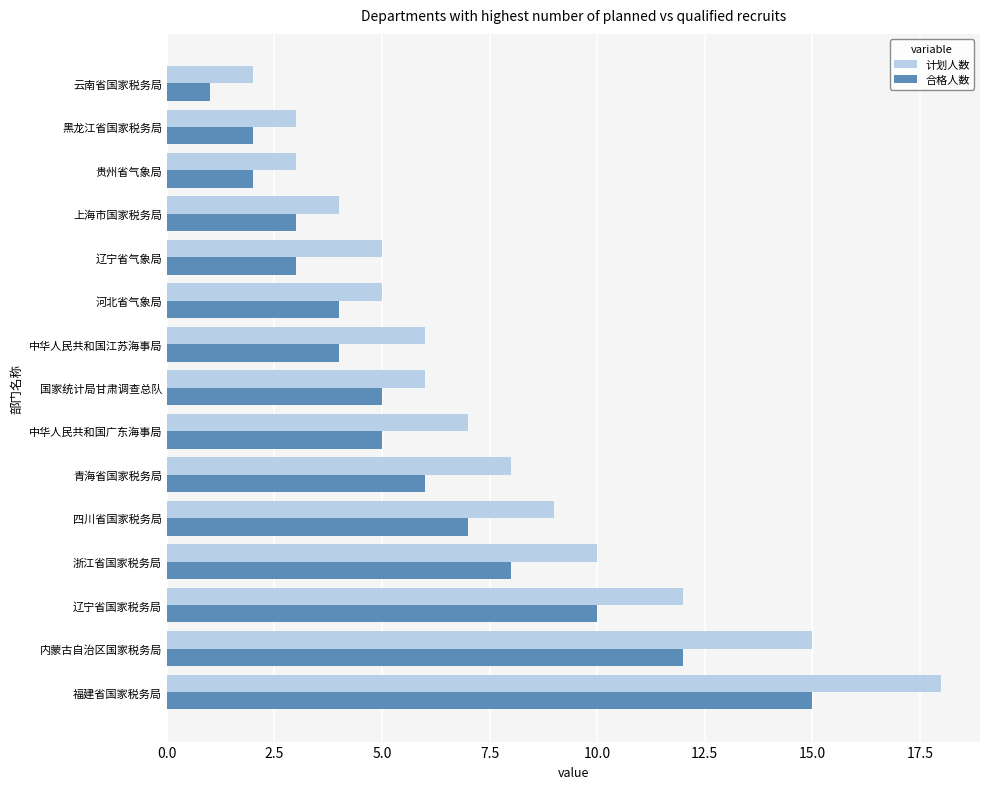

What is the difference between the second highest and minimum values in the 计划人数 series?

13